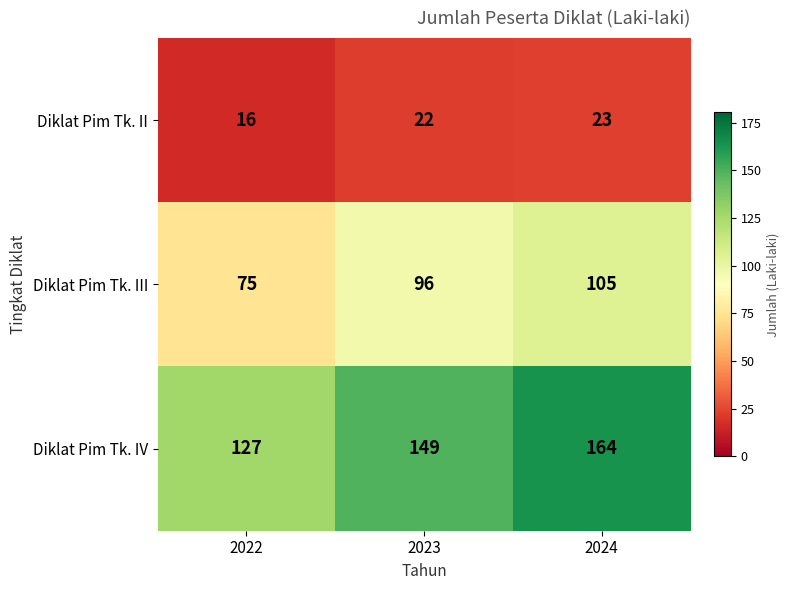

Reading left to right, list all the values displayed in this chart.

Diklat Pim Tk. II: 16	22	23
Diklat Pim Tk. III: 75	96	105
Diklat Pim Tk. IV: 127	149	164